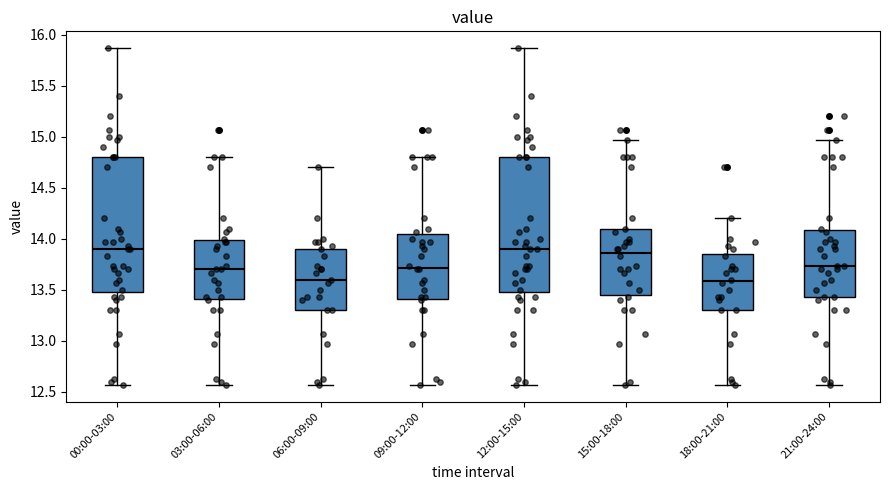

Reading left to right, transcribe this box plot: for each box, give where its median line is, the range the box spans, and where its two whiskers end, as read against the y-axis. The values are not printed on the chart, so give them approximately, as read against the axis.

00:00-03:00: median 13.90, box 13.50 to 14.80, whiskers 12.55 to 15.85
03:00-06:00: median 13.70, box 13.40 to 14.00, whiskers 12.55 to 14.80
06:00-09:00: median 13.60, box 13.30 to 13.90, whiskers 12.55 to 14.70
09:00-12:00: median 13.70, box 13.40 to 14.05, whiskers 12.55 to 14.80
12:00-15:00: median 13.90, box 13.50 to 14.80, whiskers 12.55 to 15.85
15:00-18:00: median 13.85, box 13.45 to 14.10, whiskers 12.55 to 14.95
18:00-21:00: median 13.60, box 13.30 to 13.85, whiskers 12.55 to 14.20
21:00-24:00: median 13.75, box 13.45 to 14.10, whiskers 12.55 to 14.95